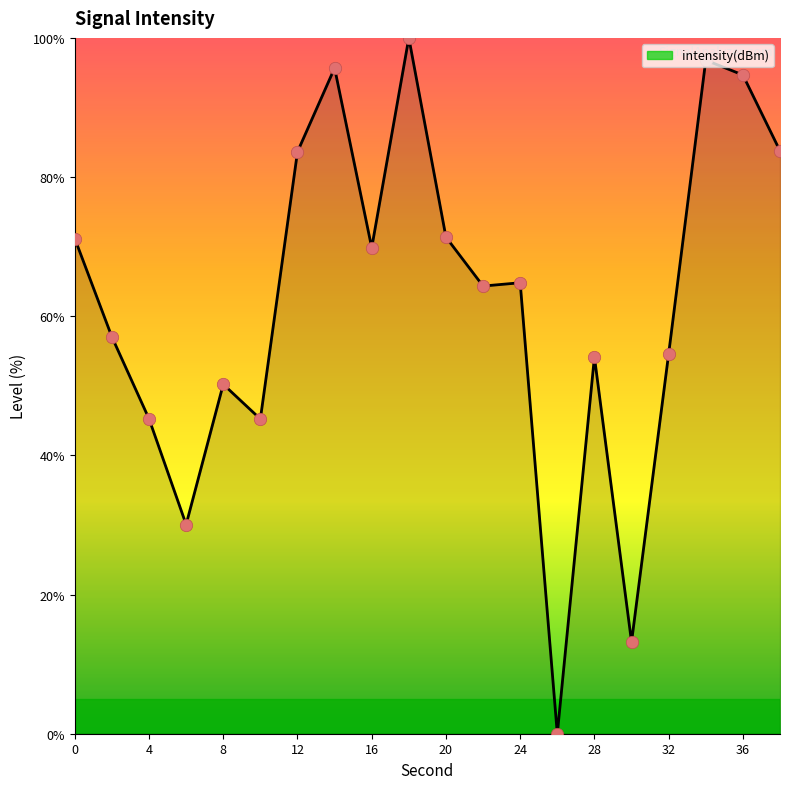

What is the difference between the maximum and minimum values?

100.0